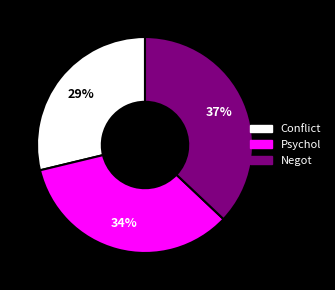

The Psychol slice represents 44% of the pie. True or false?

False